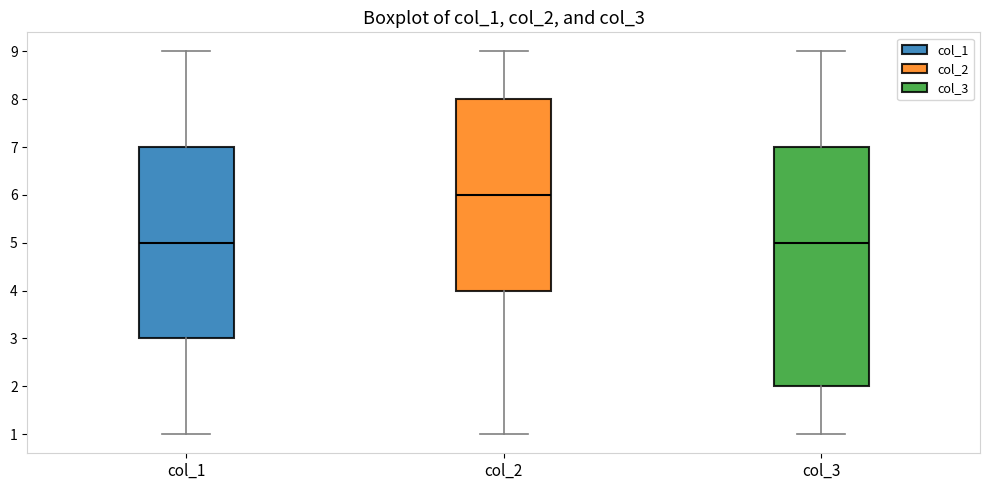

Reading left to right, read every box against the y-axis: the position of its median line, the range the box covers, and the ends of its whiskers. The values are not printed on the chart, so give them approximately, as read against the axis.

col_1: median 5, box 3 to 7, whiskers 1 to 9
col_2: median 6, box 4 to 8, whiskers 1 to 9
col_3: median 5, box 2 to 7, whiskers 1 to 9